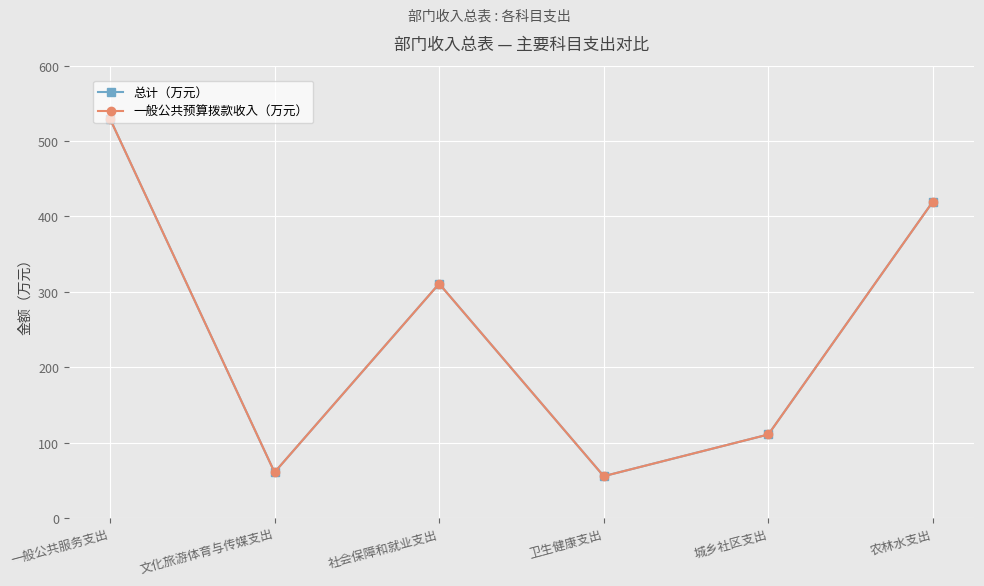

Is this an area chart (filled region under the line)?

No